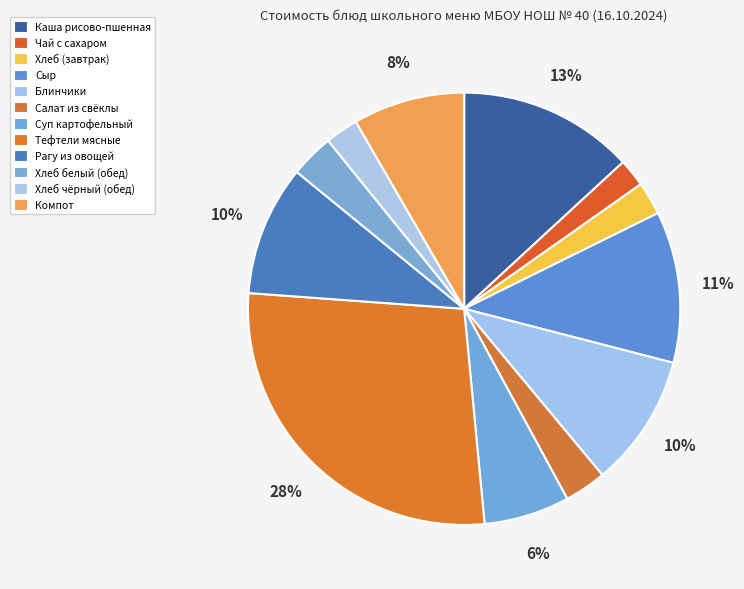

How many slices are in this pie chart?

12